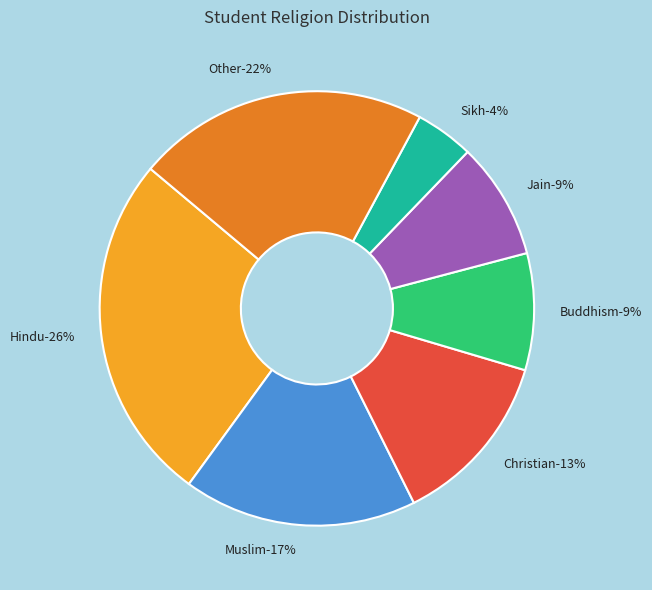

Which category has the smallest portion of the pie?

Sikh